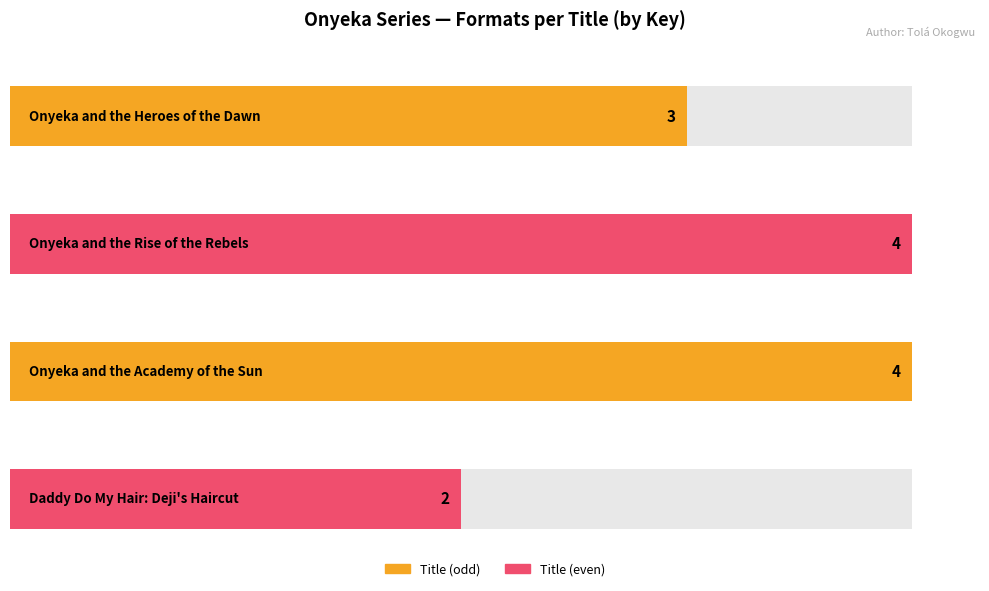

Which category has the highest value across all series?

Onyeka and the Rise of the Rebels